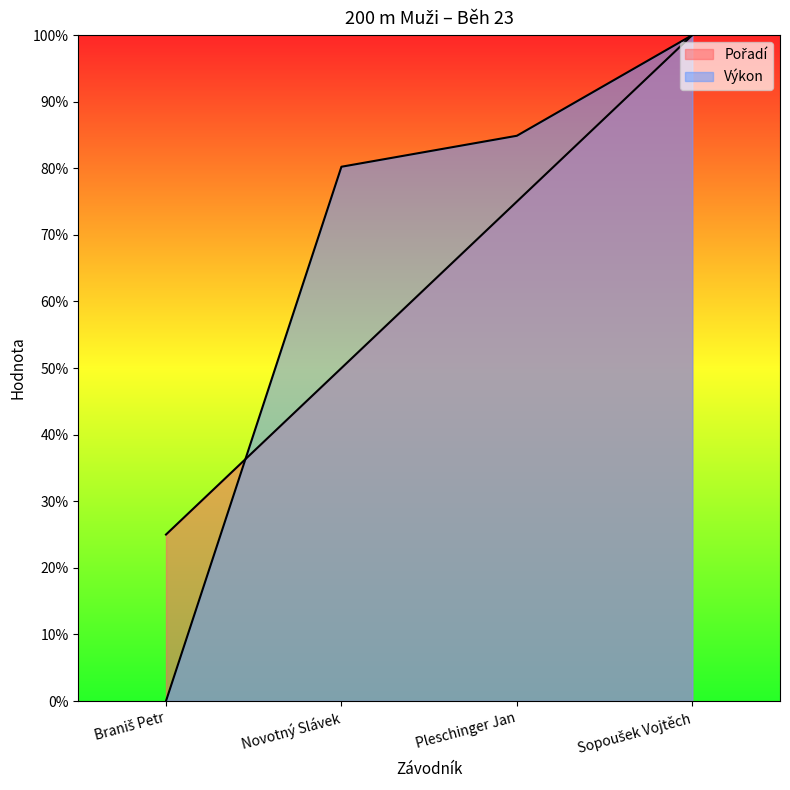

Does the chart display data point markers on the line(s)?

No